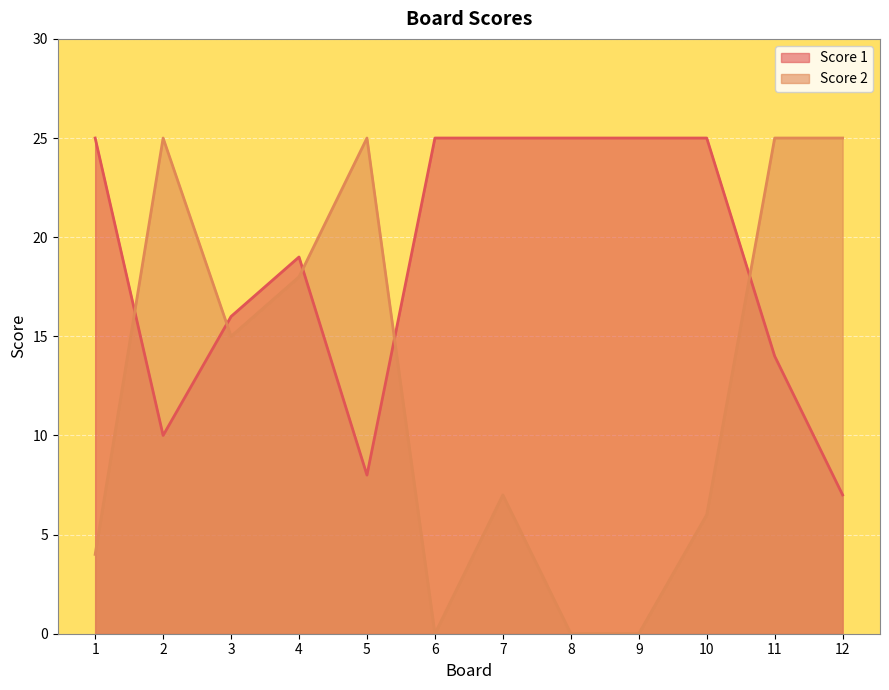

What is the difference between the maximum and second lowest values in the Score 1 series?

17